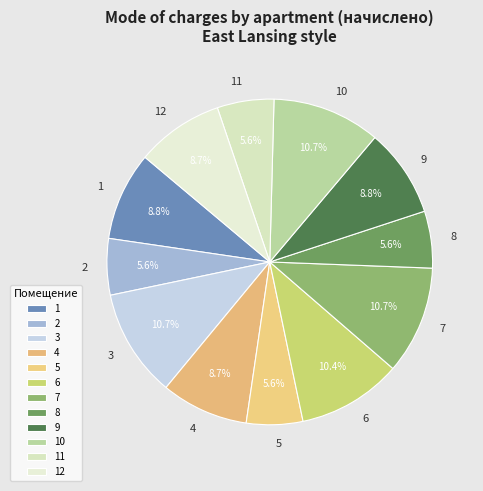

Is 9 the majority of the pie?

No